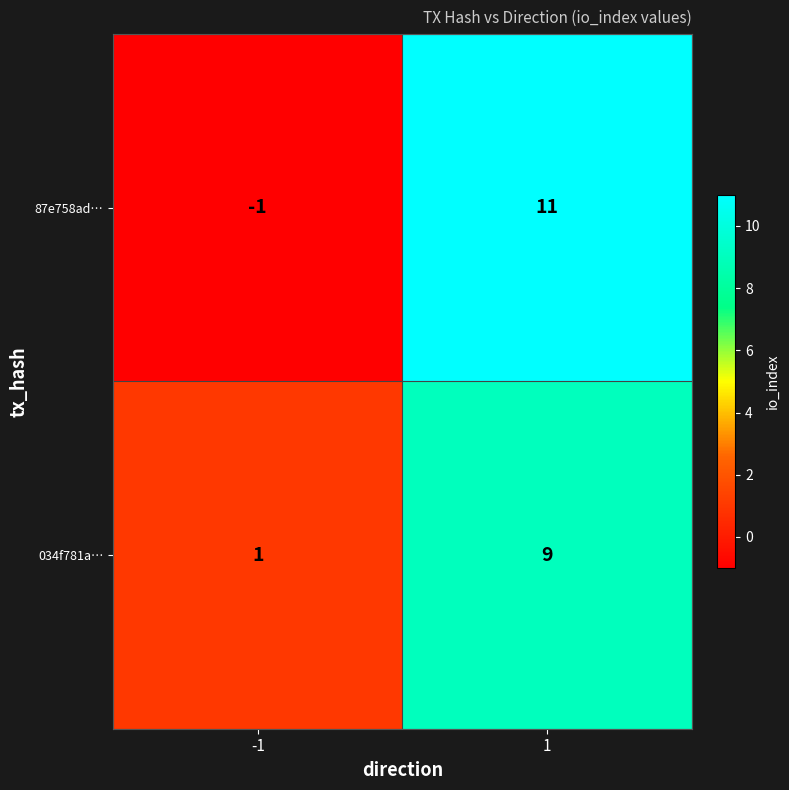

At how many categories does at least one series exceed 2?

1